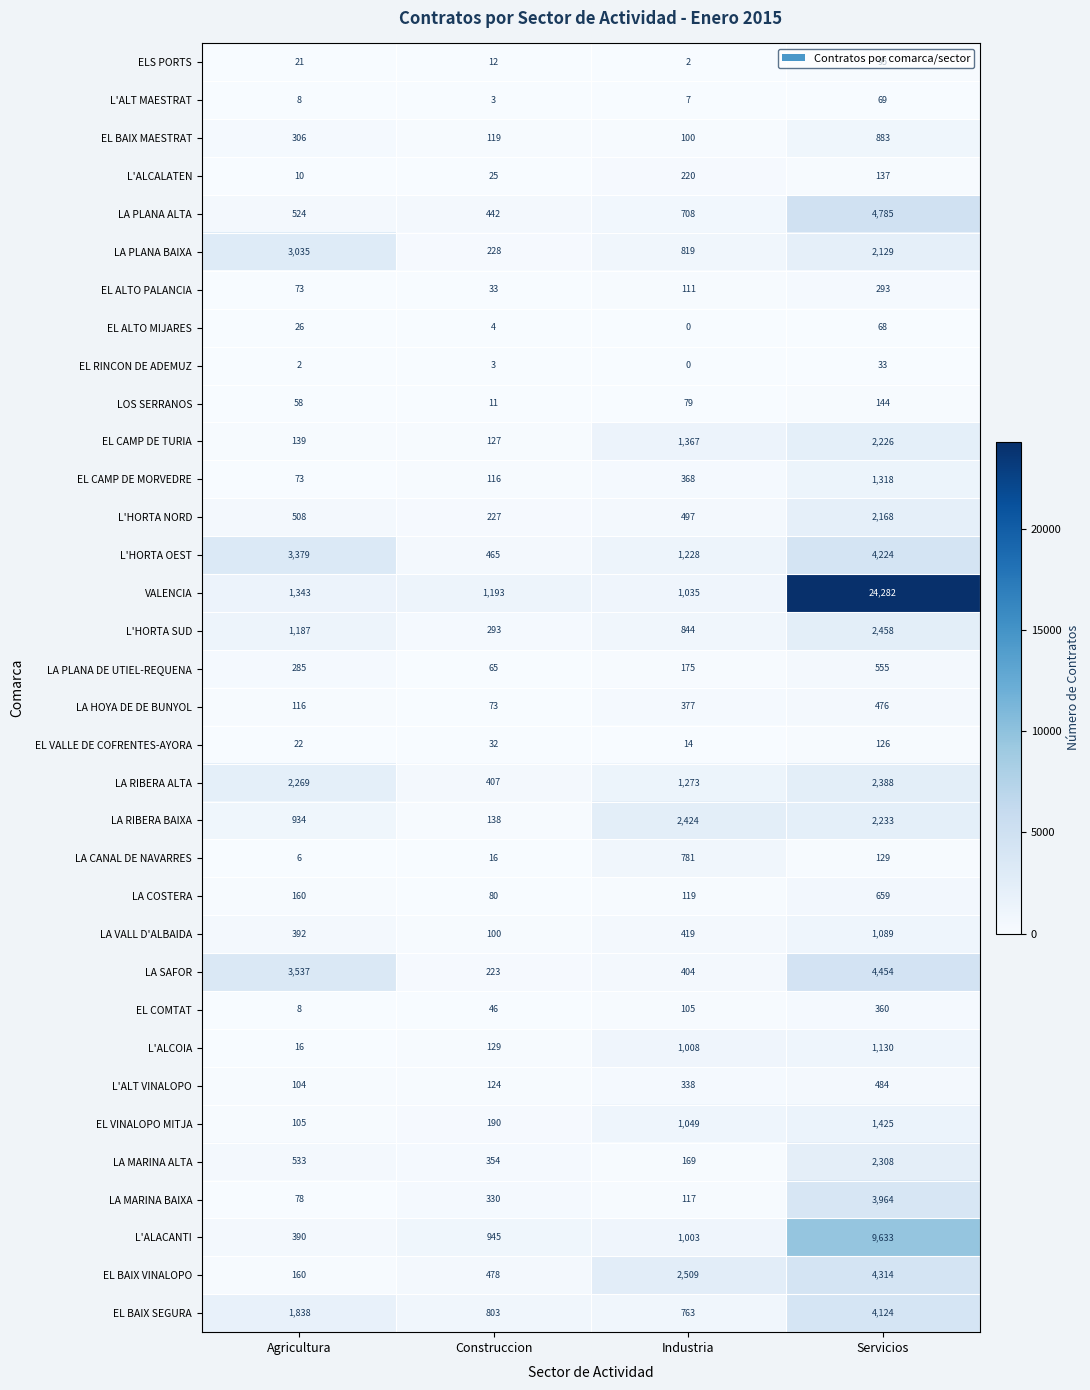

The EL RINCON DE ADEMUZ series shows 0 at Agricultura. True or false?

False